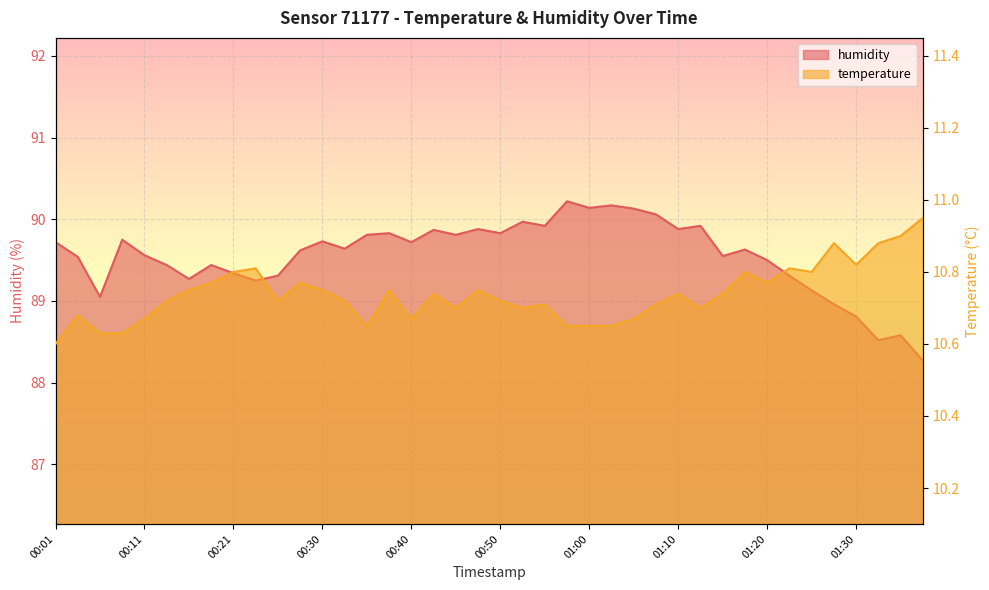

What is the approximate value of temperature at 00:25?

10.7